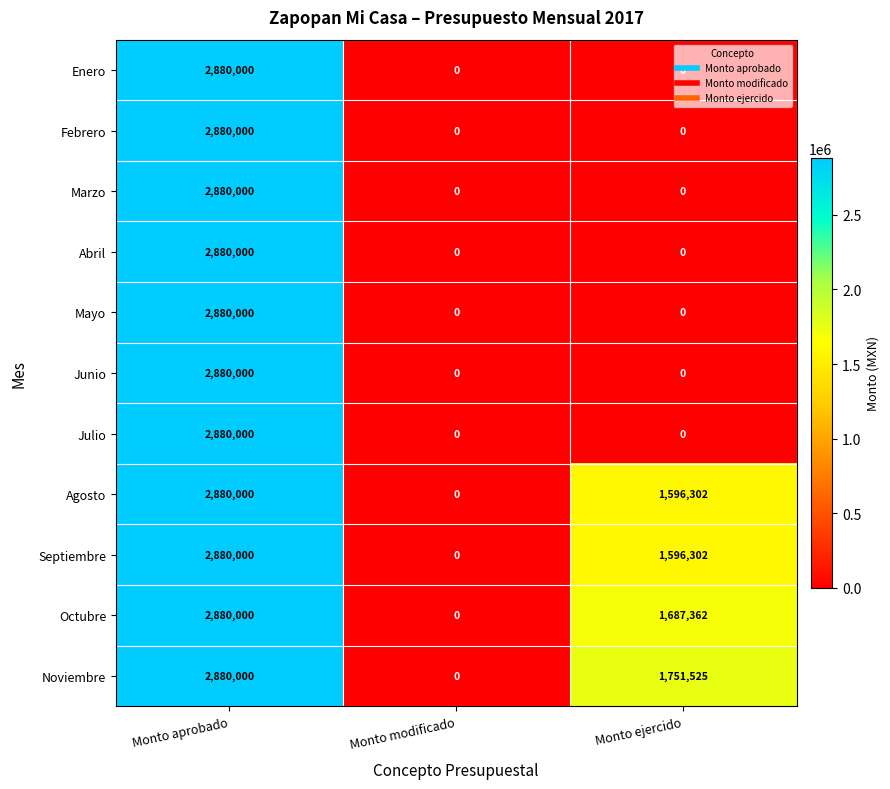

What is the total value across all series at Monto ejercido?

6631491